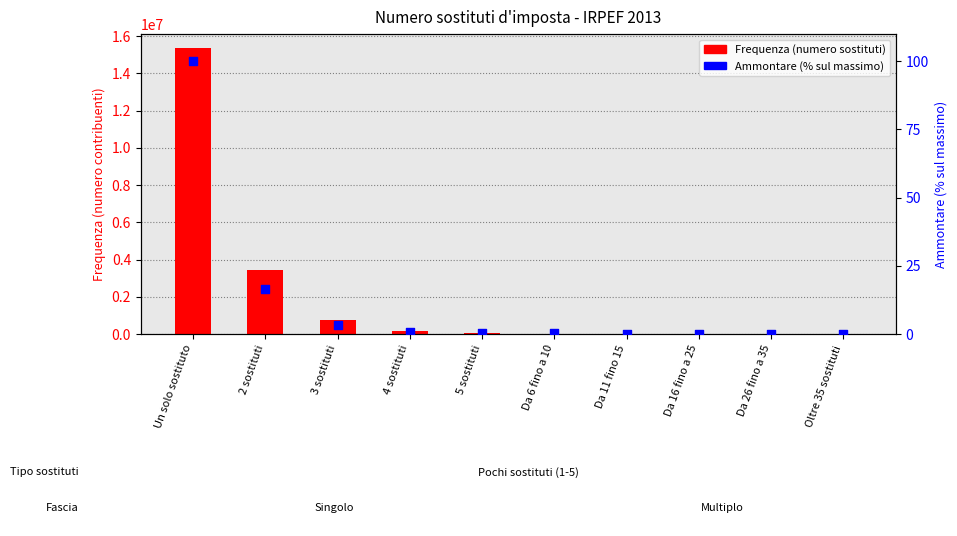

Which series contains the lowest Y value?

Ammontare (% su max)